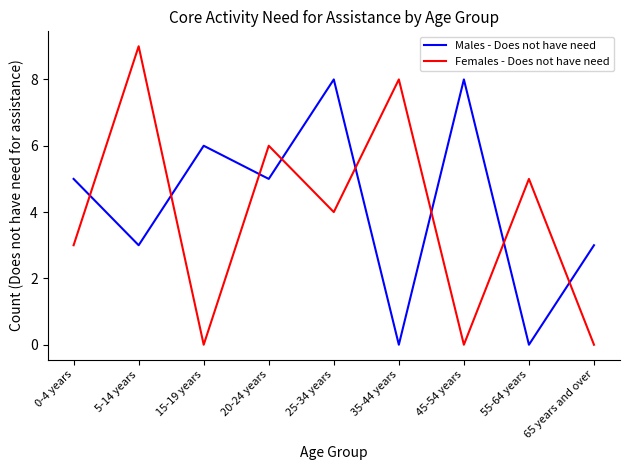

After their last crossing, which series has the higher values: Males - Does not have need or Females - Does not have need?

Males - Does not have need